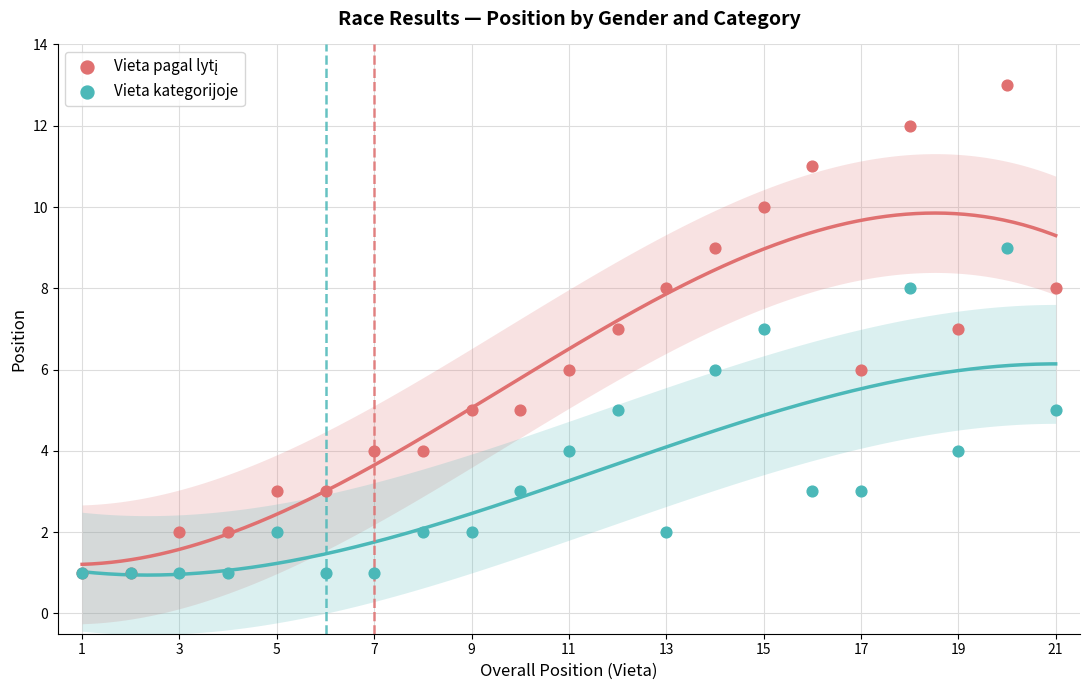

Which series has the largest Y range (max minus min)?

Vieta pagal lytį